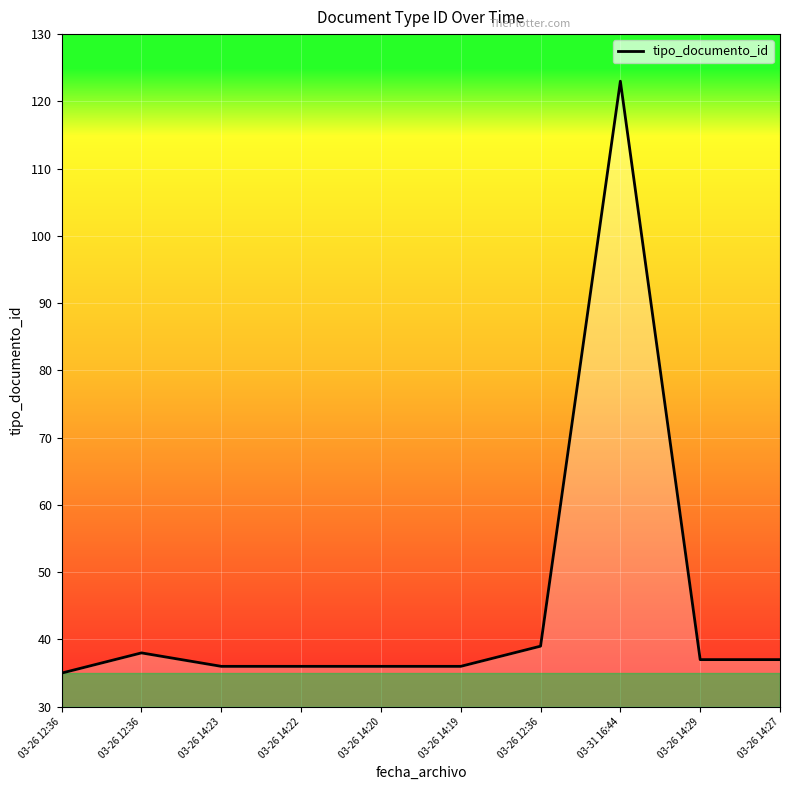

Does the chart have visible grid lines?

Yes